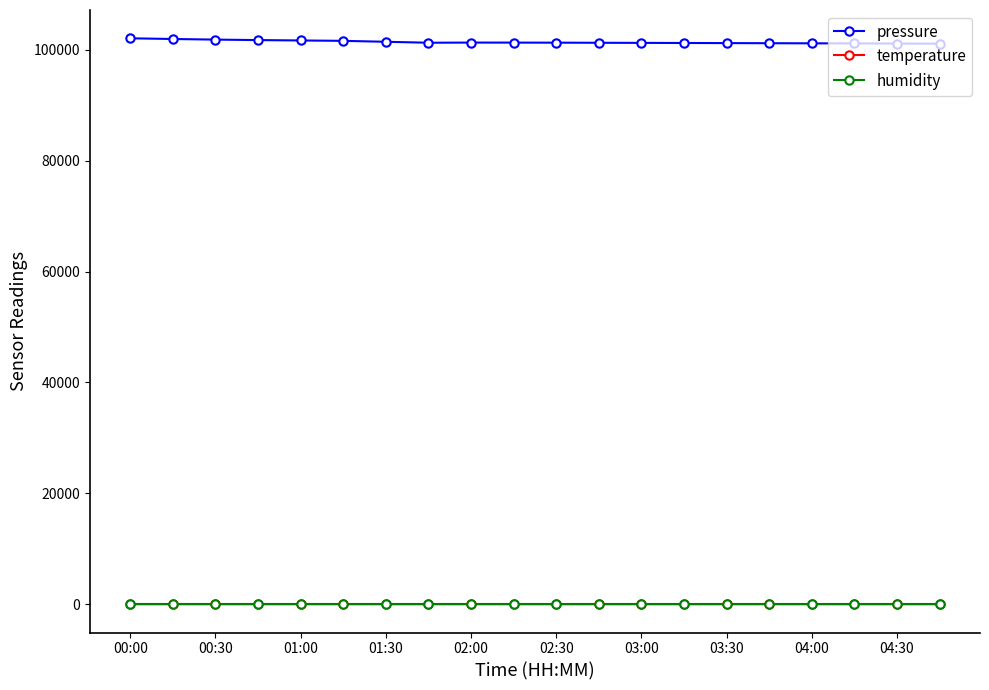

True or false: pressure and temperature cross at least once.

False